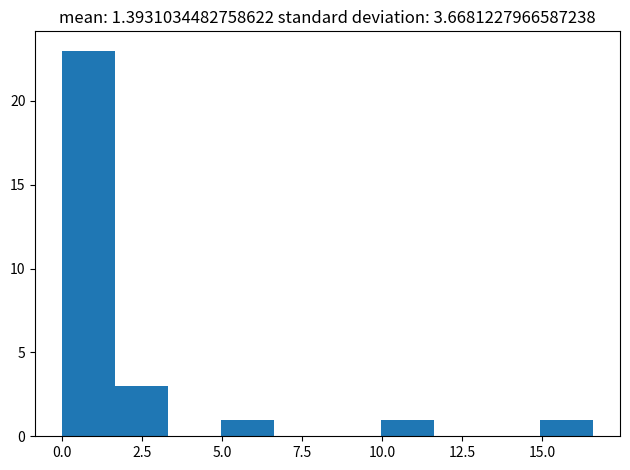

Around what value on the x-axis is the tallest bar? Give the approximate position of its centre, as read against the axis.

1.0